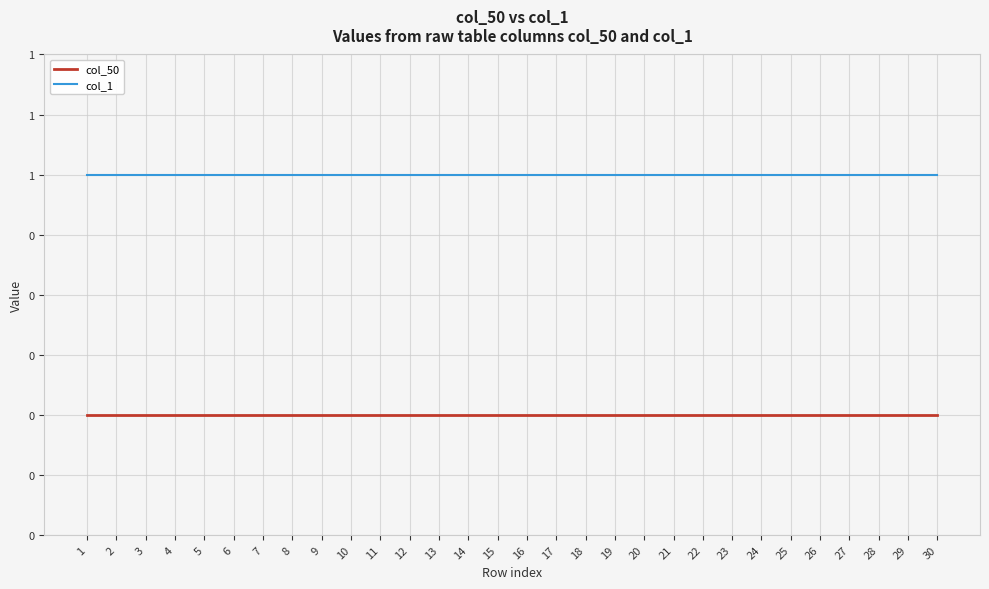

What are all the series names shown in the legend?

col_50, col_1